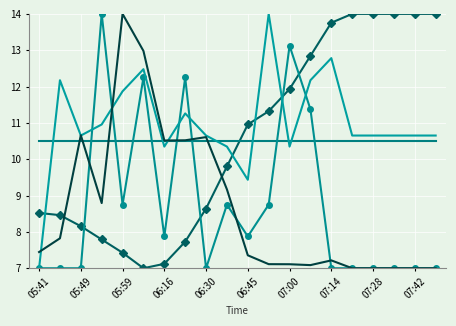

What is the smallest value displayed?

7.0